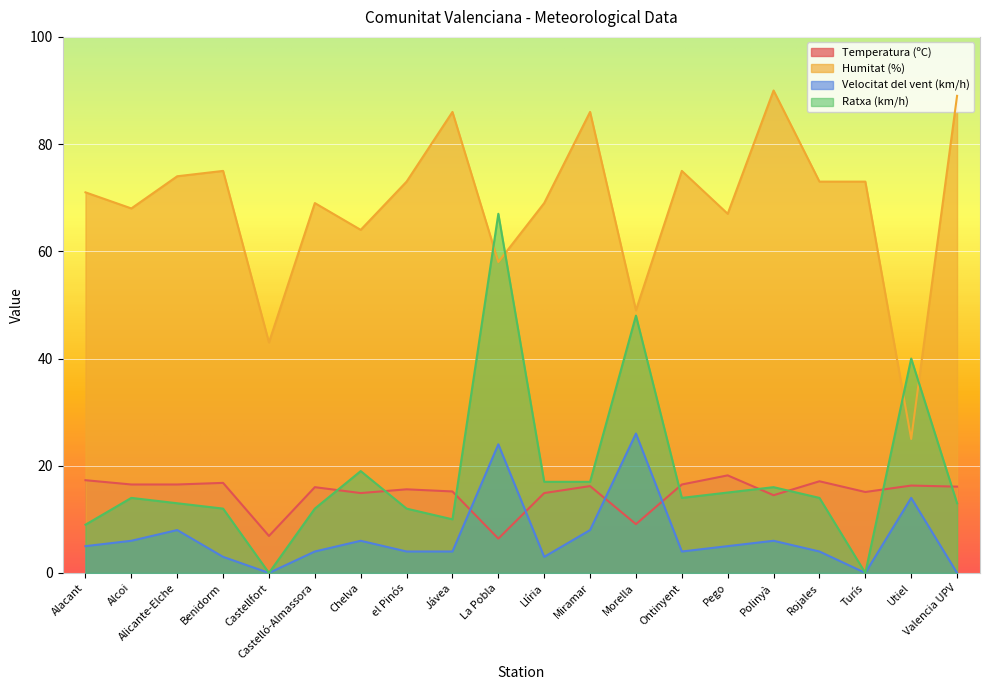

Is the value of Ratxa (km/h) at La Pobla greater than the value of Velocitat del vent (km/h) at Valencia UPV?

Yes